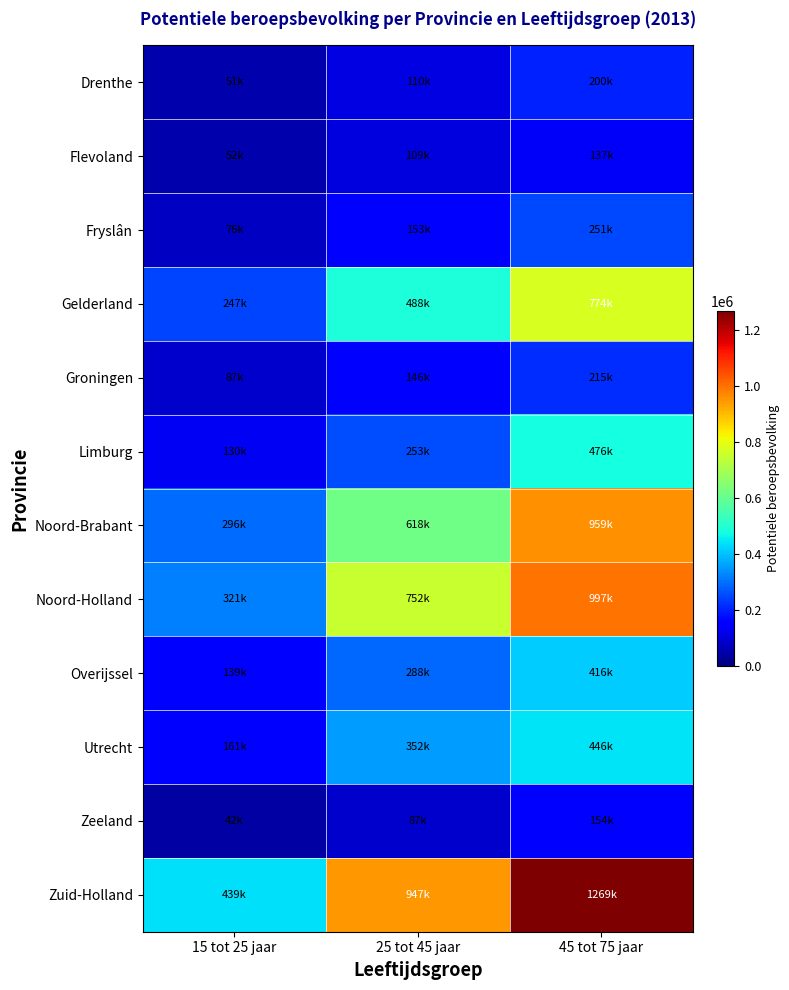

Rank the series at 25 tot 45 jaar from lowest to highest value.

Zeeland, Flevoland, Drenthe, Groningen, Fryslân, Limburg, Overijssel, Utrecht, Gelderland, Noord-Brabant, Noord-Holland, Zuid-Holland